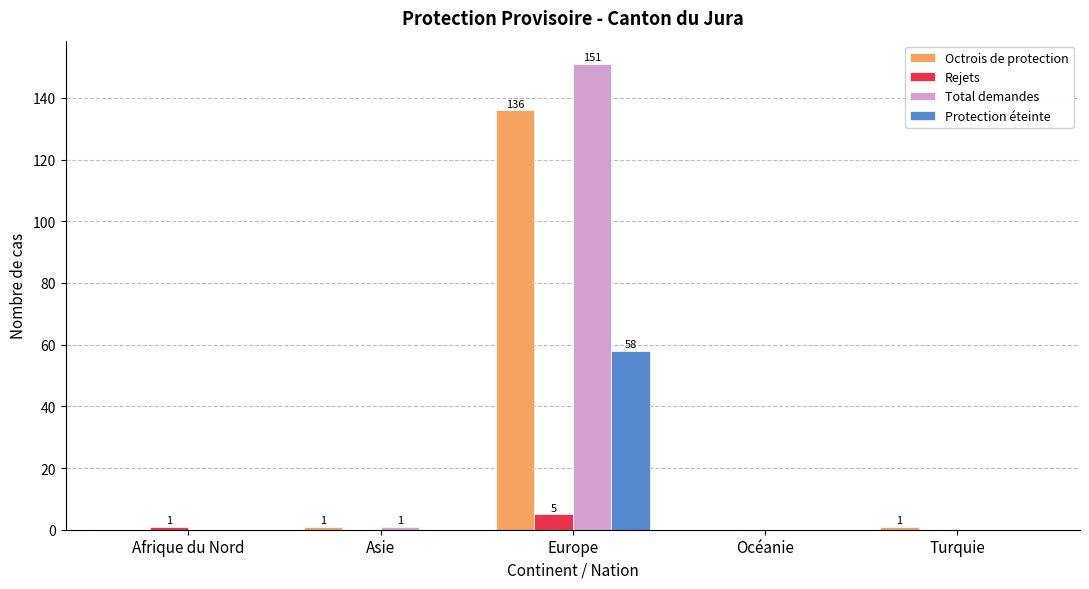

Count the number of data series in this chart.

4